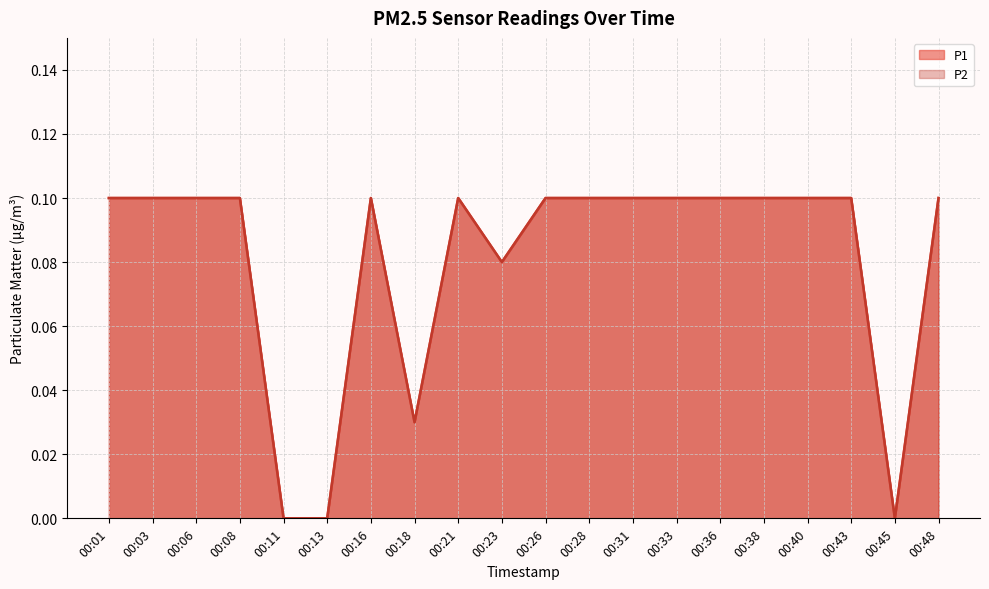

True or false: P1 has more than 1 points higher than both neighbors.

True